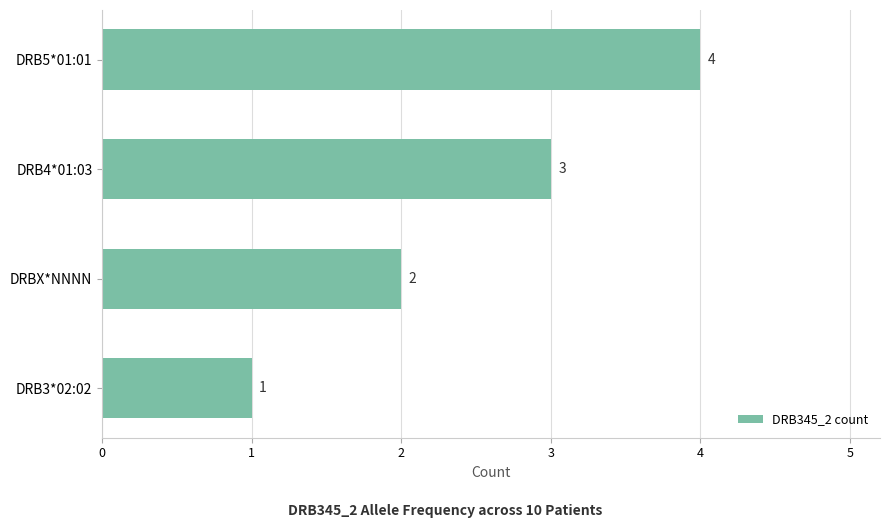

At which label is the value closest to 2?

DRBX*NNNN